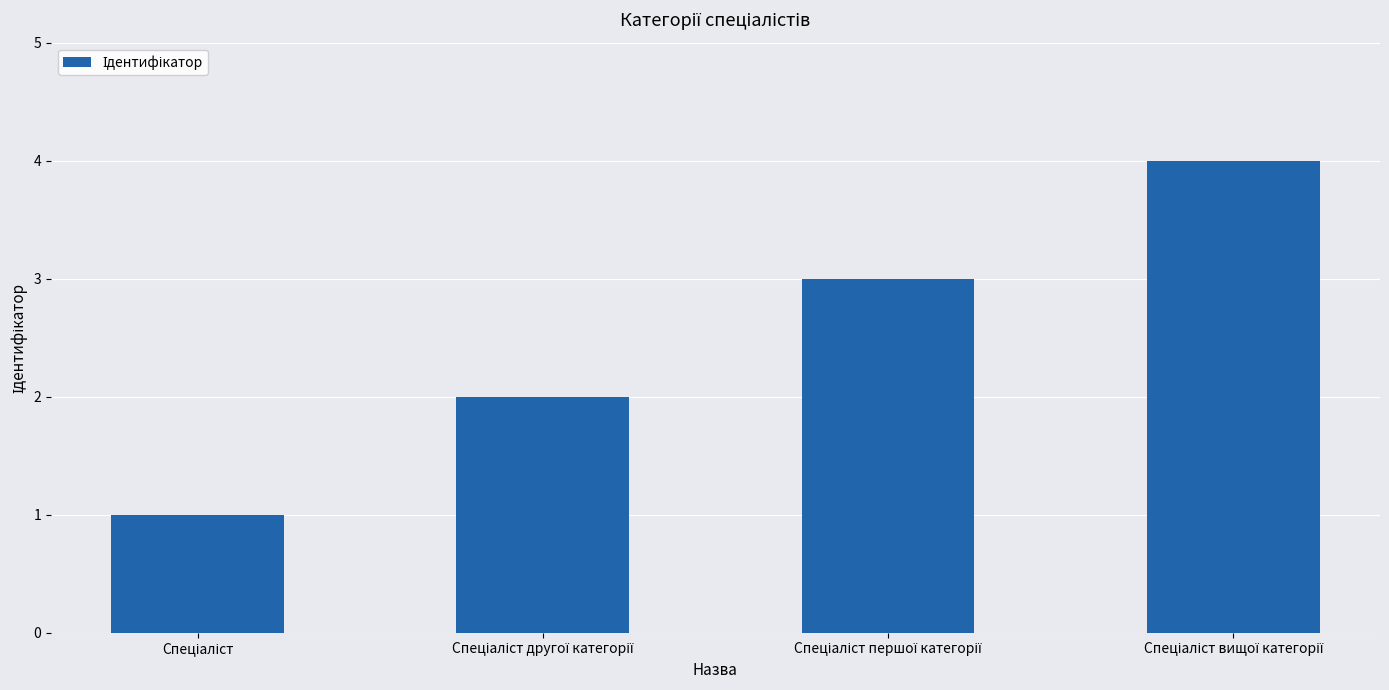

What is the maximum value shown in the chart?

4